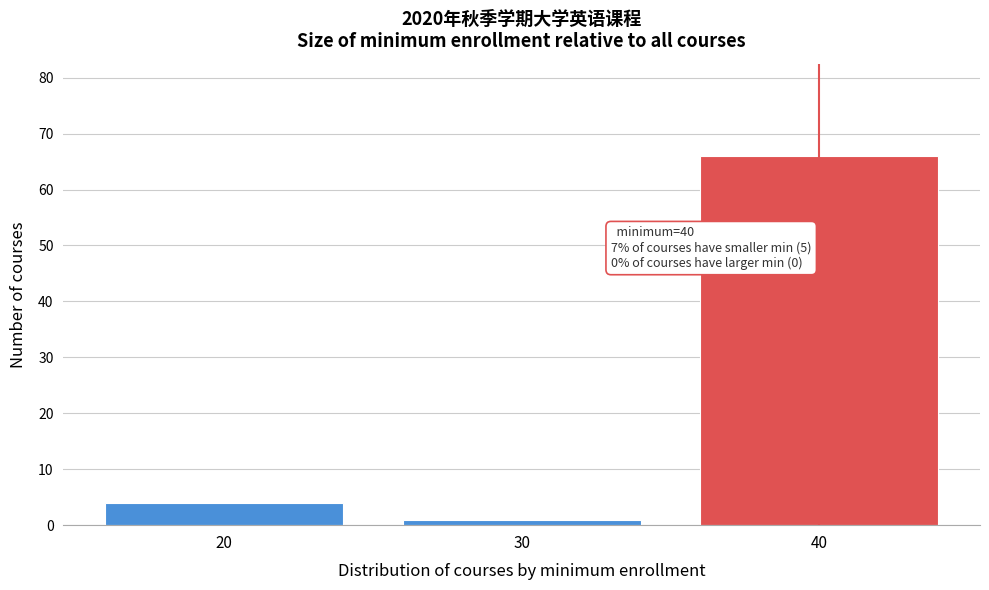

Reading left to right, what are all the values shown in this chart?

4	1	66